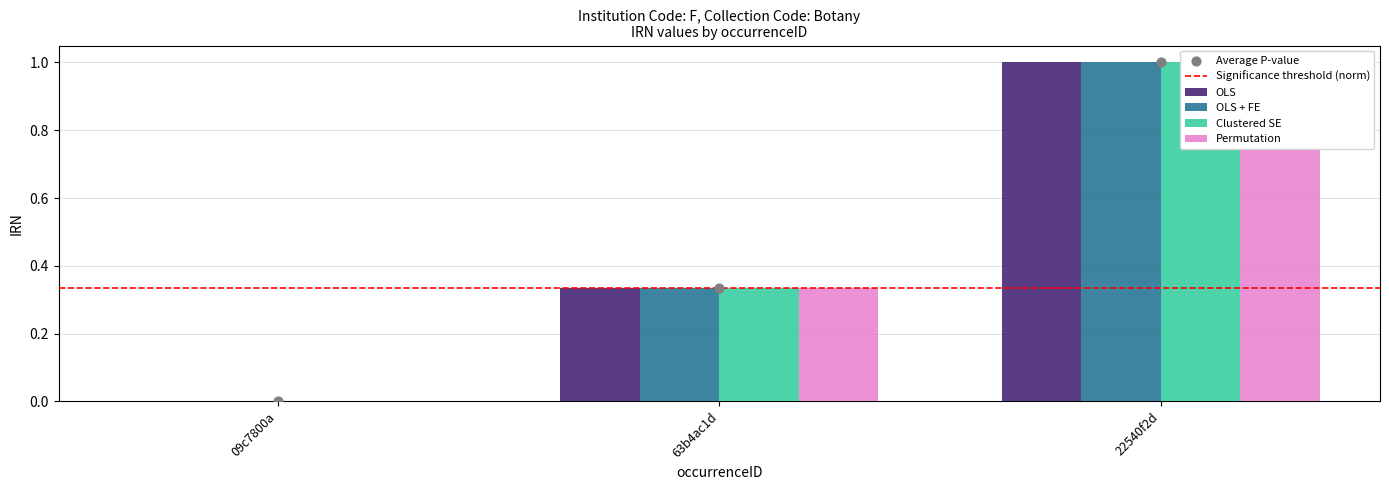

Which series contains the highest Y value?

OLS